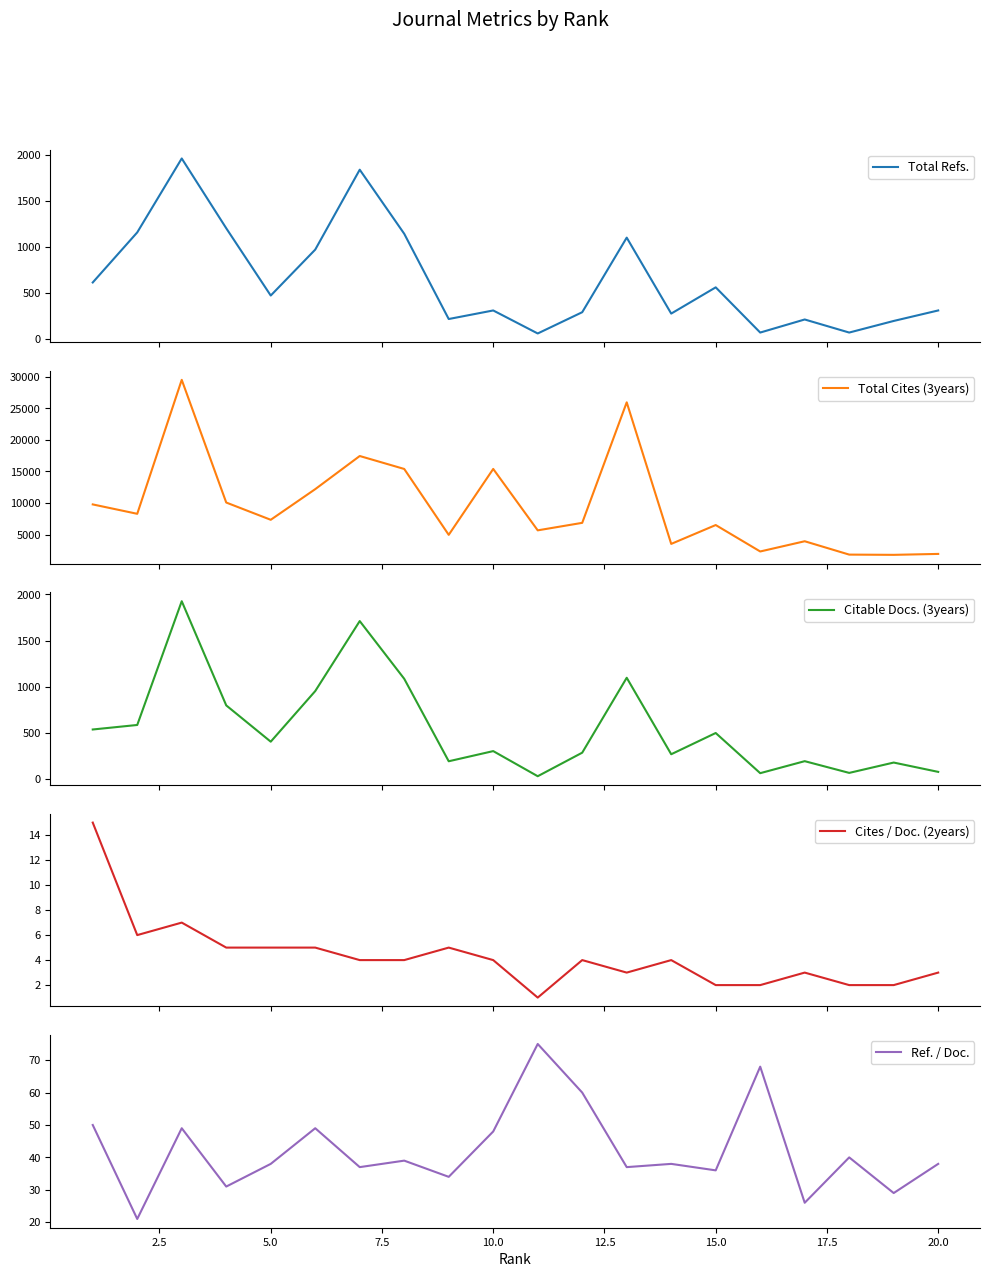

True or false: Total Cites (3years) and Citable Docs. (3years) cross at least once.

False